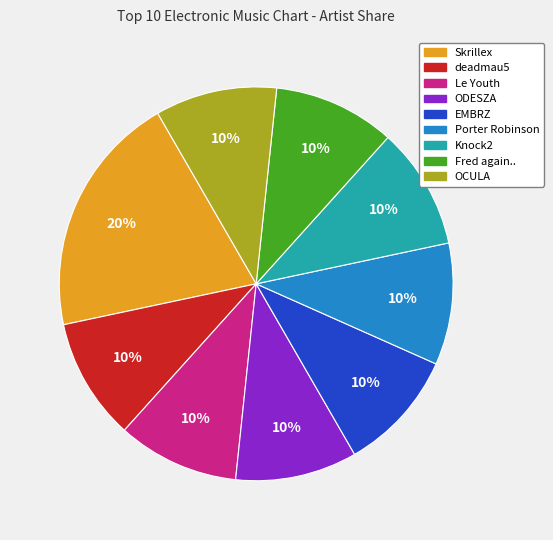

To the nearest percent, what portion does EMBRZ represent?

10%